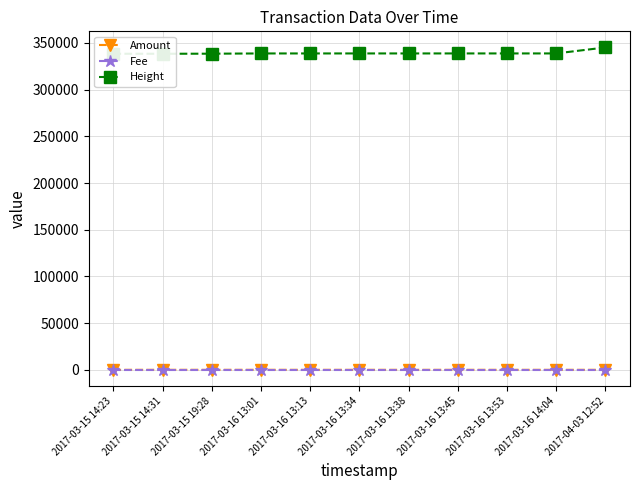

How many lines are shown in the chart?

3